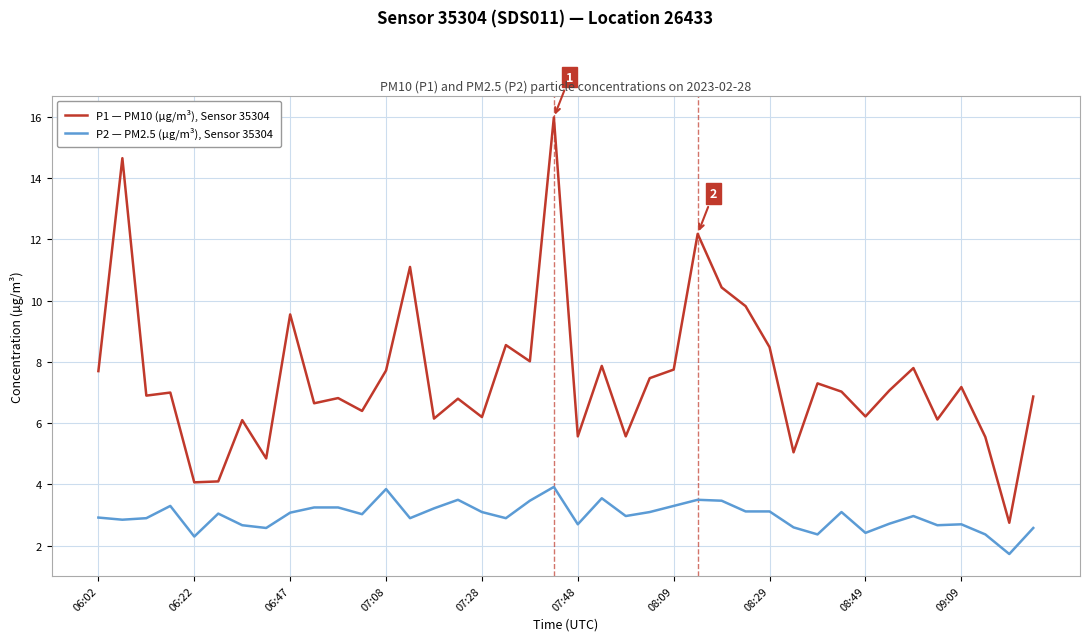

What is the minimum value for P1 — PM10 (µg/m³), Sensor 35304?

2.8